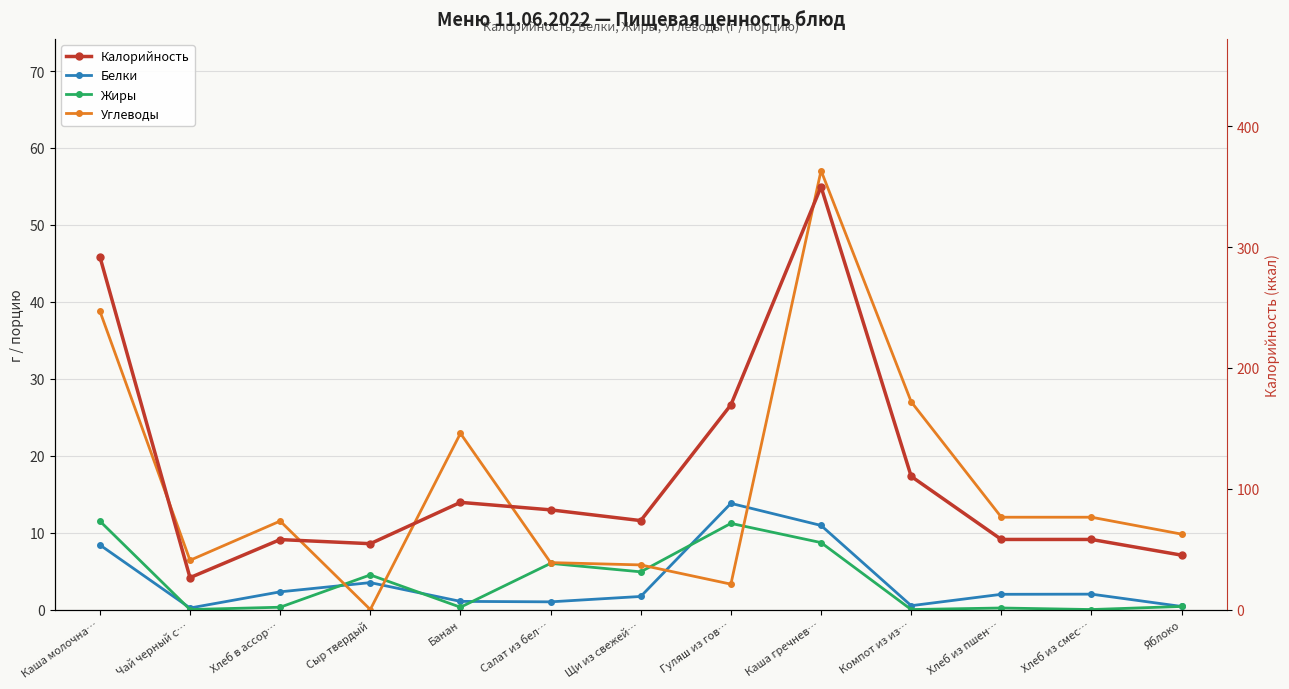

What is the difference between the second highest and minimum values in the Калорийность series?

265.7